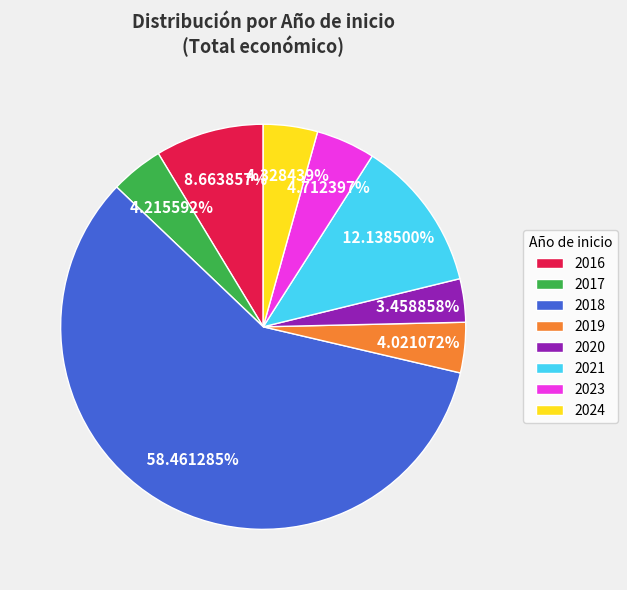

Is there a majority slice in this chart?

Yes